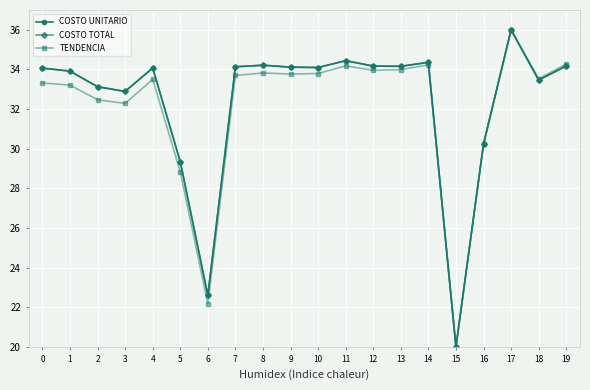

Reading left to right, transcribe all the data shown in this chart.

COSTO UNITARIO: 34.1	33.9	33.1	32.9	34.1	29.3	22.6	34.1	34.2	34.1	34.1	34.4	34.2	34.2	34.4	20.0	30.2	36.0	33.5	34.2
COSTO TOTAL: 34.1	33.9	33.1	32.9	34.1	29.3	22.6	34.1	34.2	34.1	34.1	34.4	34.2	34.2	34.4	20.0	30.2	36.0	33.5	34.2
TENDENCIA: 33.3	33.2	32.5	32.3	33.5	28.8	22.2	33.7	33.8	33.8	33.8	34.2	34.0	34.0	34.2	20.0	30.2	36.0	33.5	34.3